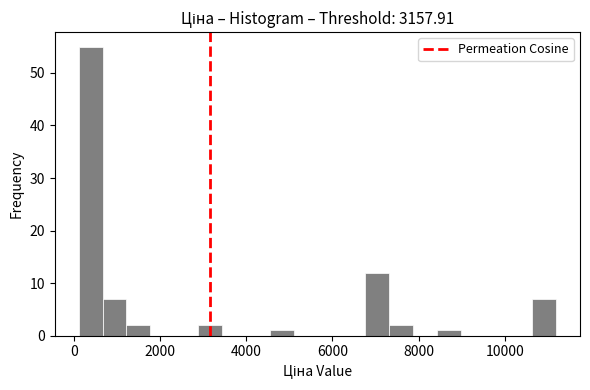

Read against the x-axis, roughly where is the centre of the tallest bar?

400